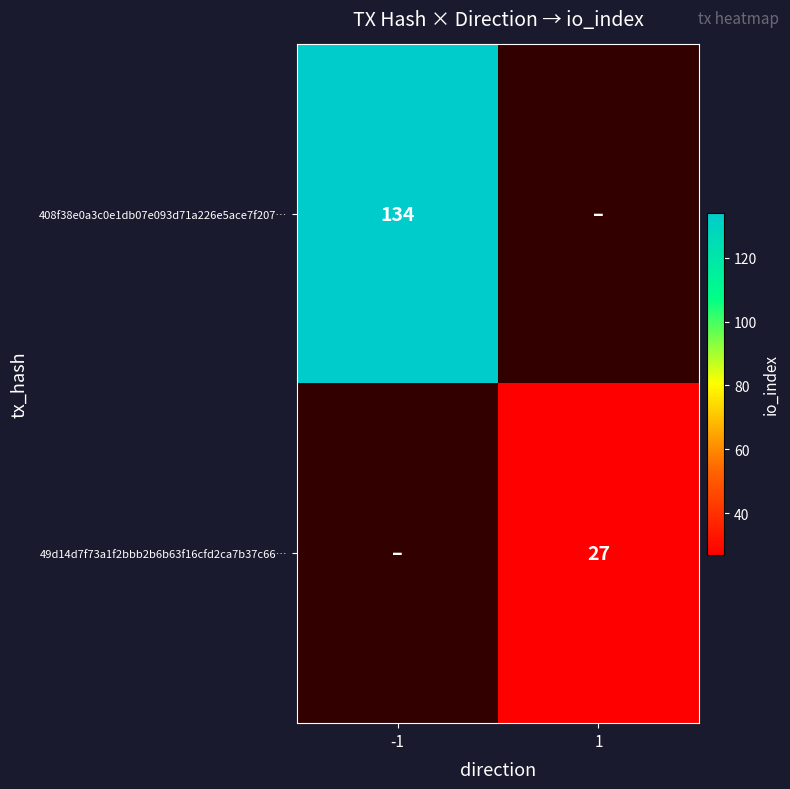

At which category does the chart reach its minimum across all series?

1